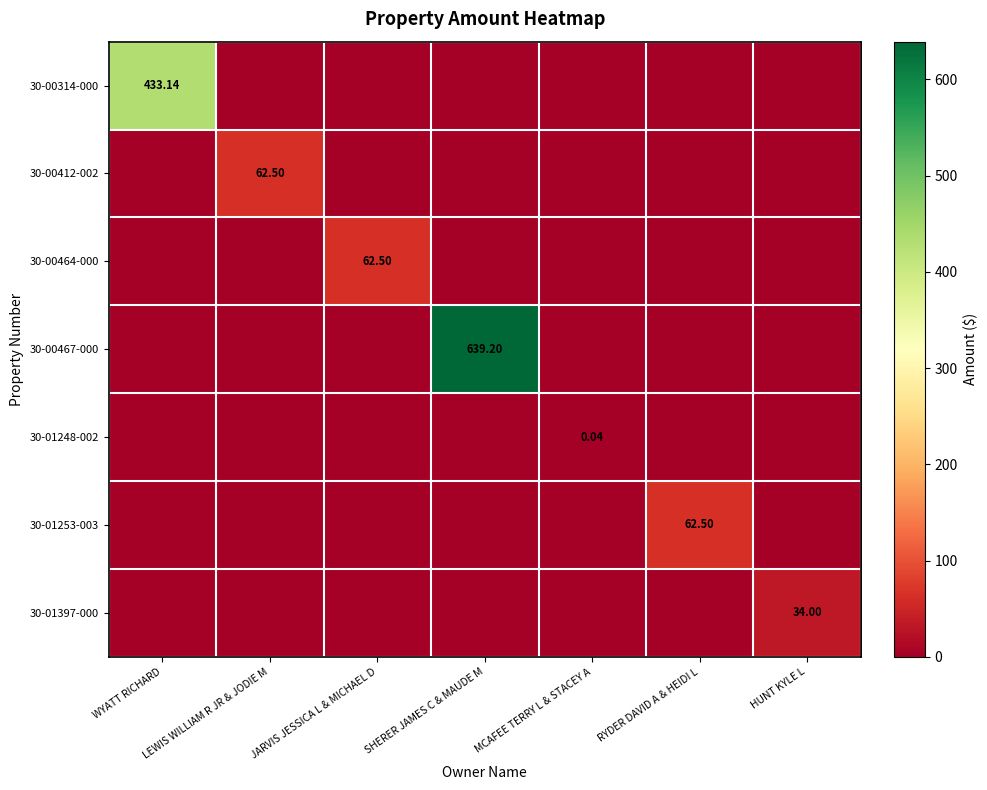

Rank the series by their maximum value, from lowest to highest.

30-01248-002, 30-01397-000, 30-00412-002, 30-00464-000, 30-01253-003, 30-00314-000, 30-00467-000